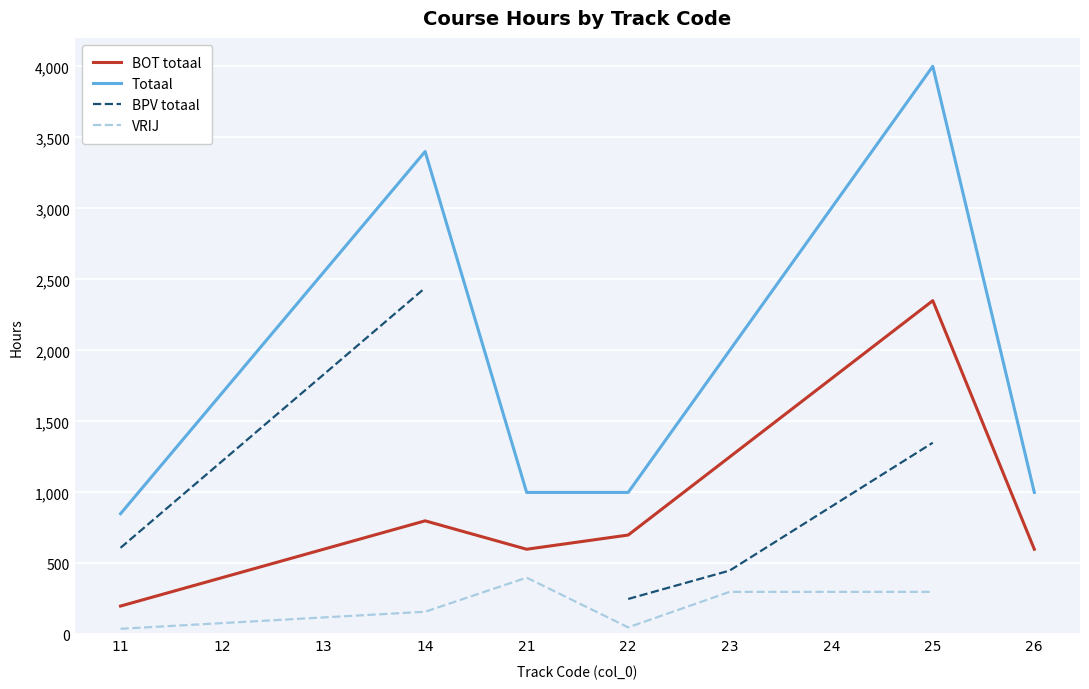

What is the sum of the Totaal values at 12 and 24?

4700